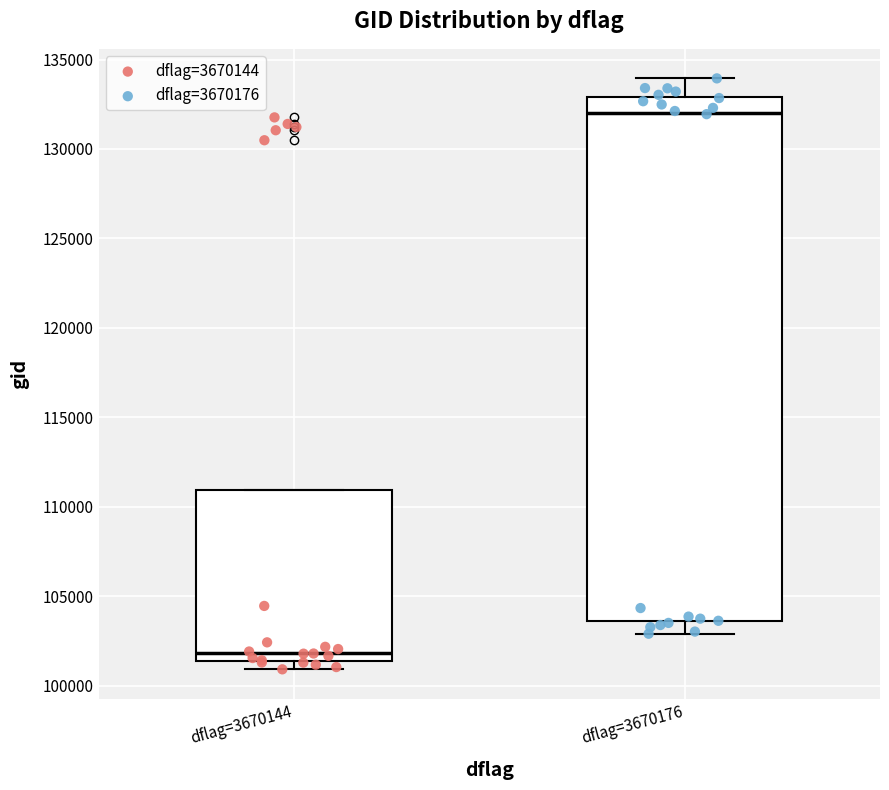

Reading left to right, transcribe this box plot: for each box, give where its median line is, the range the box spans, and where its two whiskers end, as read against the y-axis. The values are not printed on the chart, so give them approximately, as read against the axis.

dflag=3670144: median 102000, box 101500 to 111000, whiskers 101000 to 111000
dflag=3670176: median 132000, box 103500 to 133000, whiskers 103000 to 134000